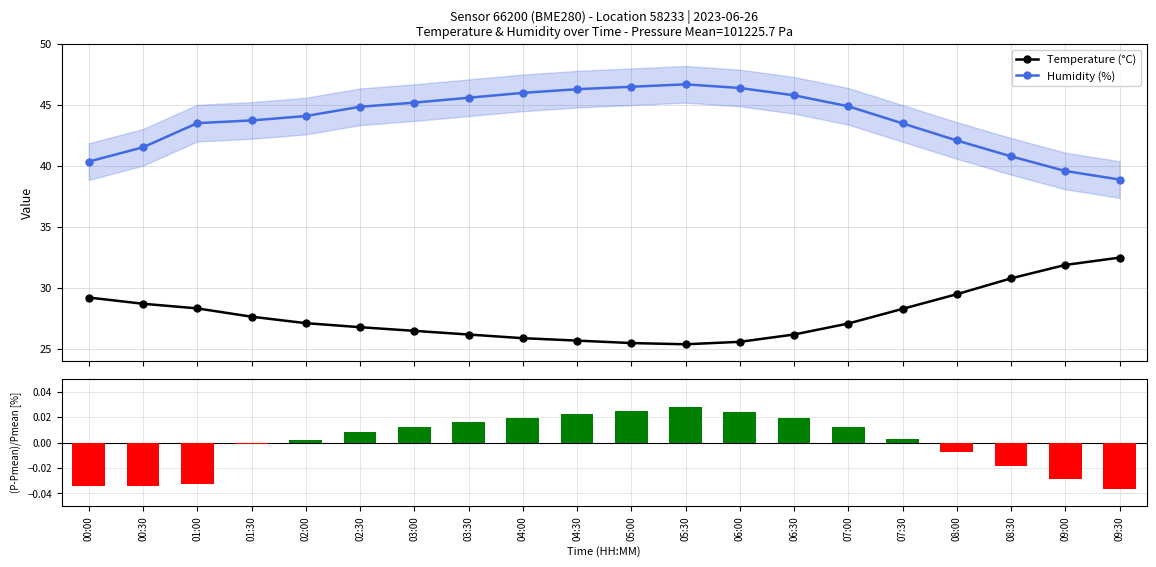

Rank the series by their average value, from lowest to highest.

Pressure deviation (%), Temperature (°C), Humidity (%)